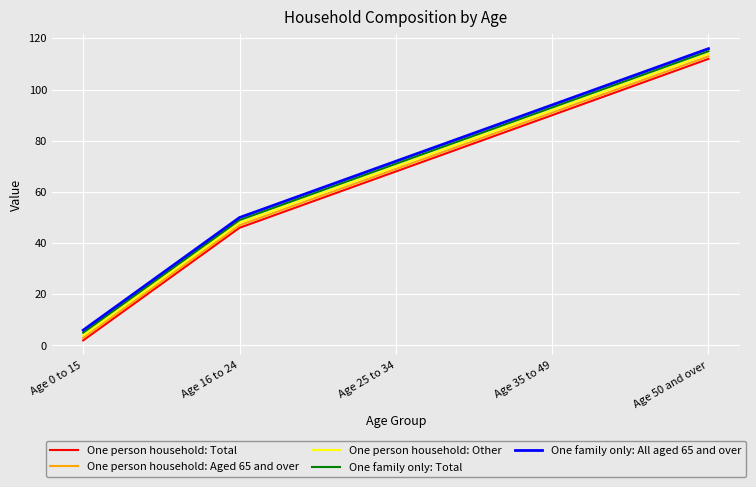

Is the value of One family only: All aged 65 and over at Age 25 to 34 greater than the value of One family only: Total at Age 16 to 24?

Yes